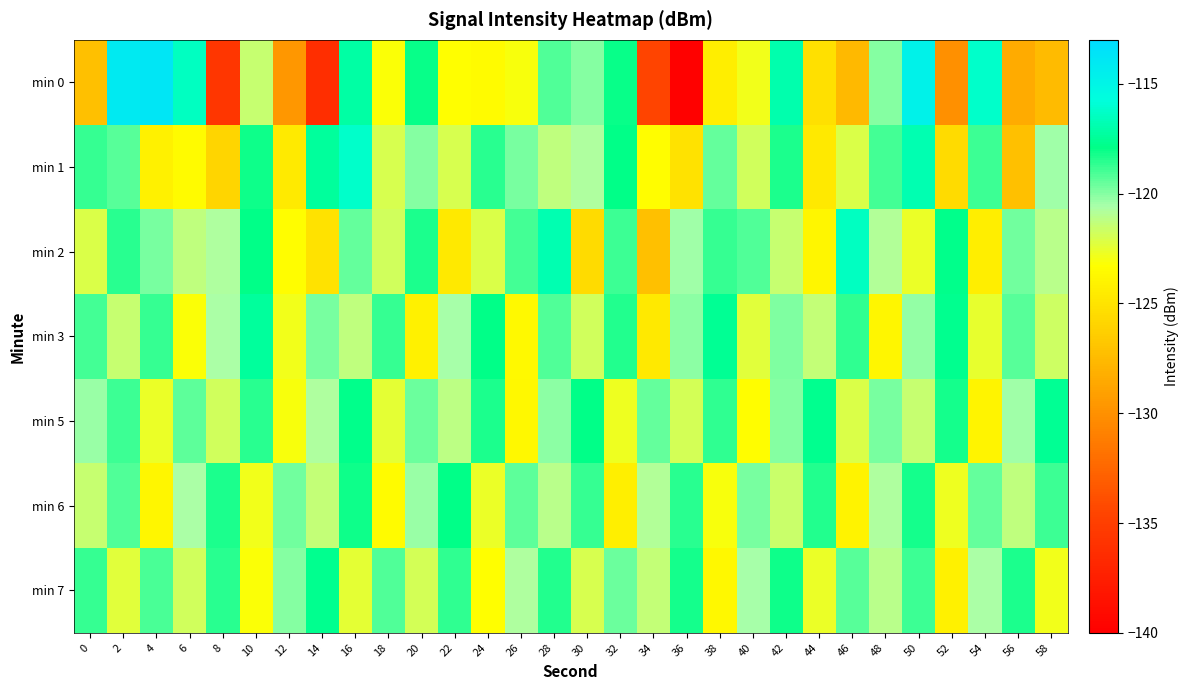

Rank the series at 54 from highest to lowest value.

min 0, min 1, min 6, min 7, min 3, min 5, min 2